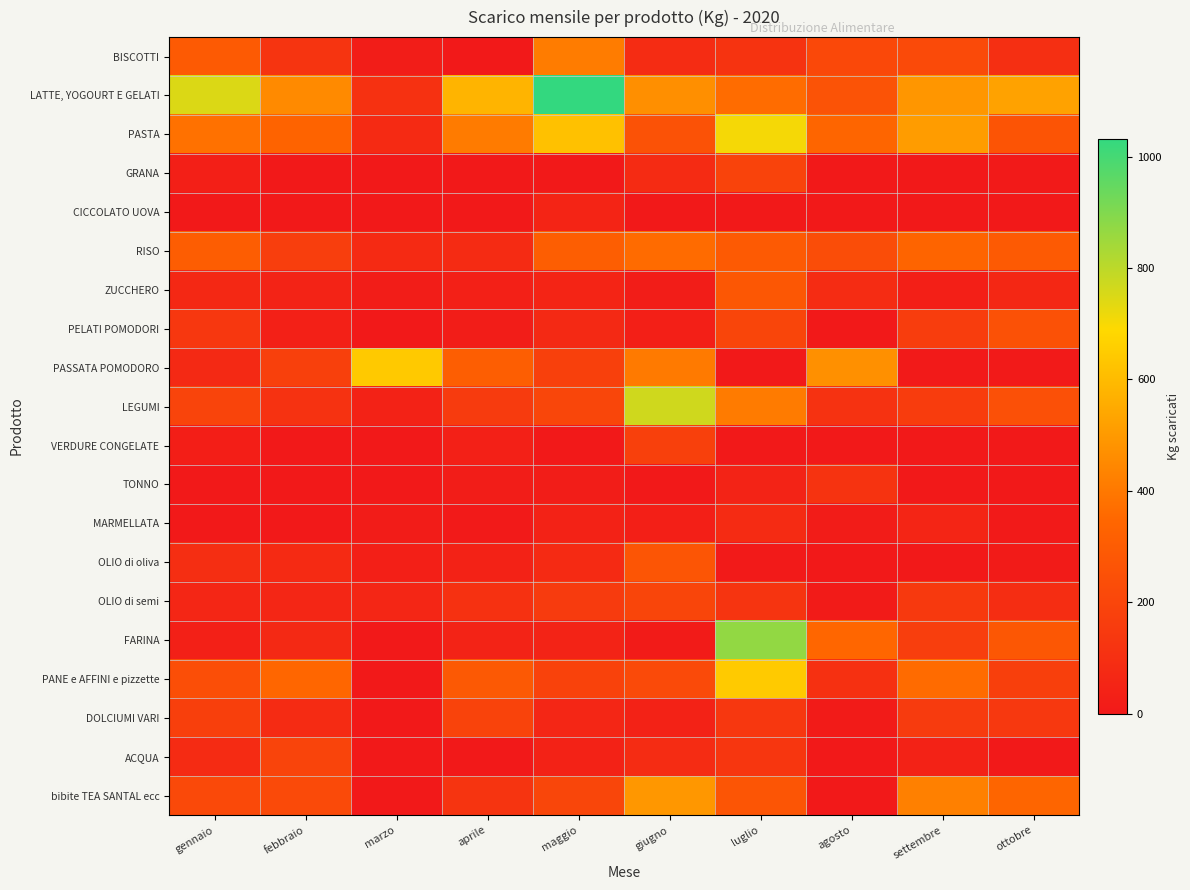

At how many categories does at least one series exceed 686?

4